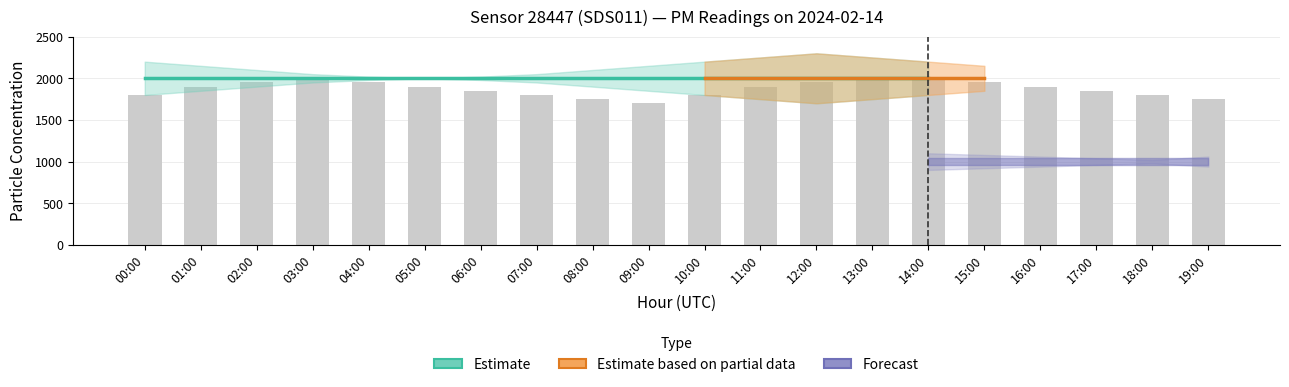

What is the sum of all P2 values?

19998.0